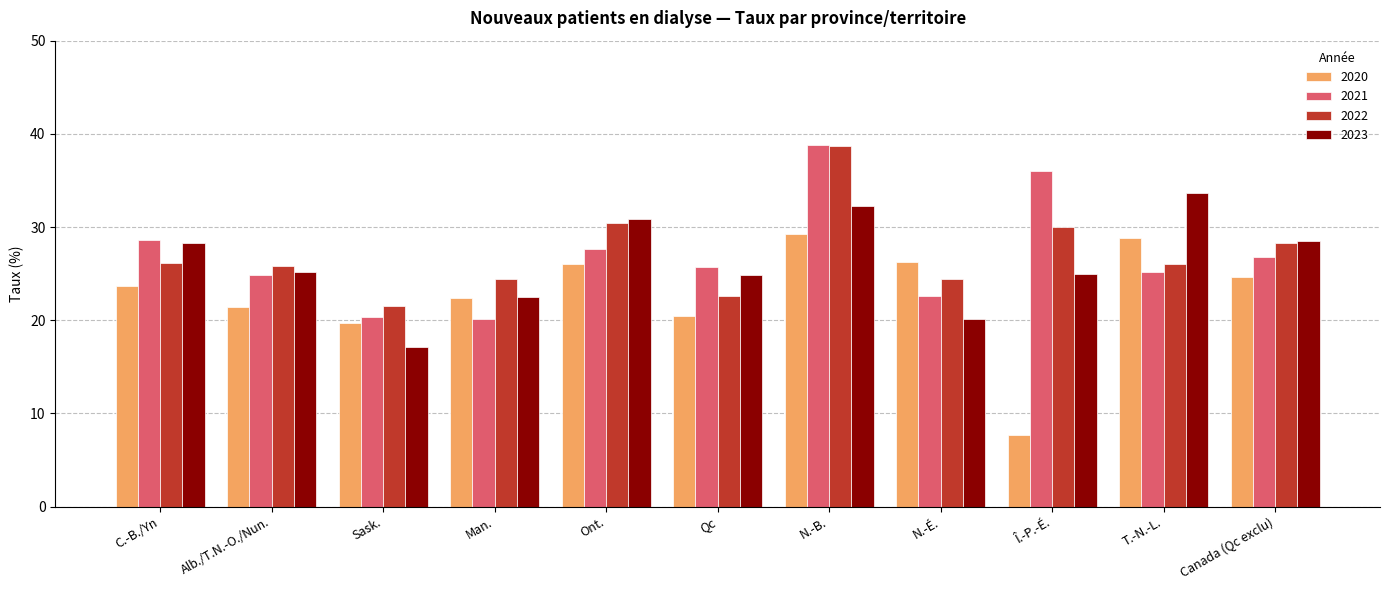

What is the difference between the maximum and minimum values in the 2023 series?

16.5